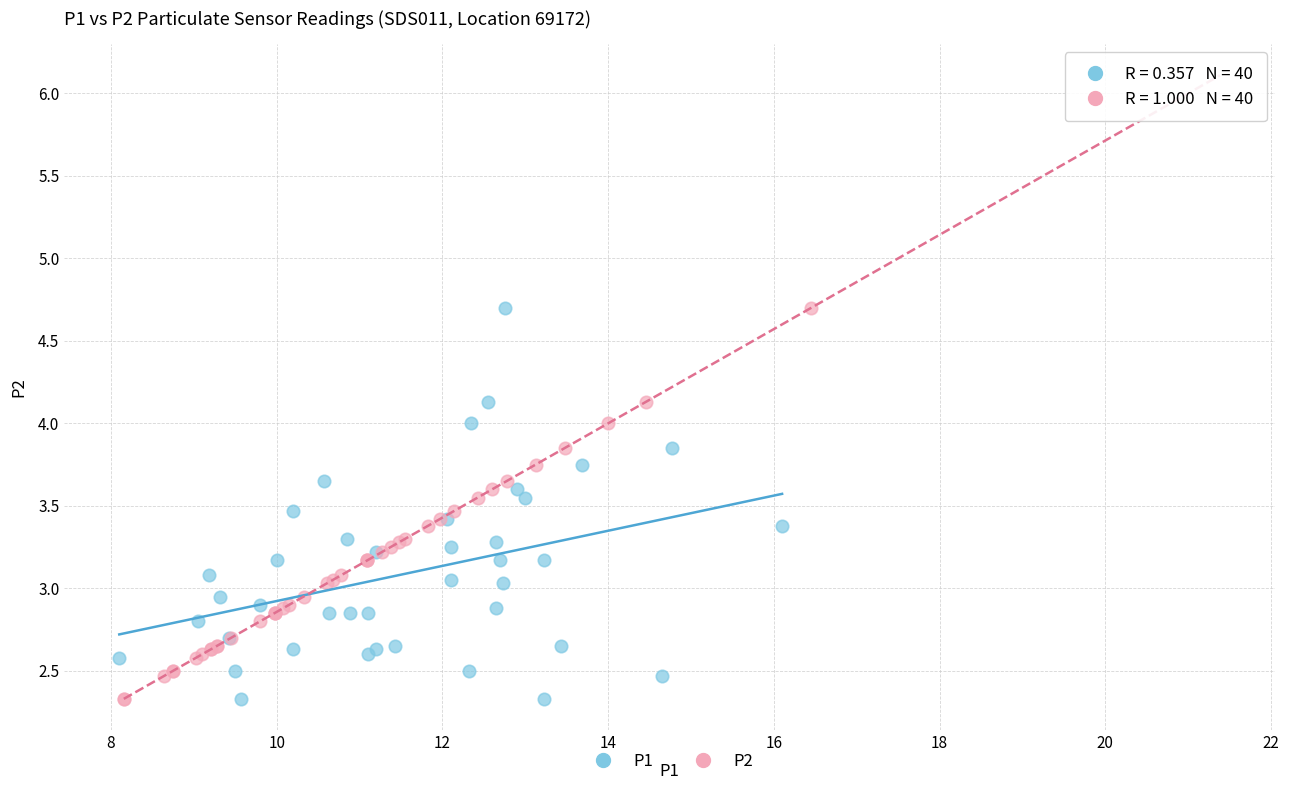

What are all the series names shown in the legend?

P1, P2